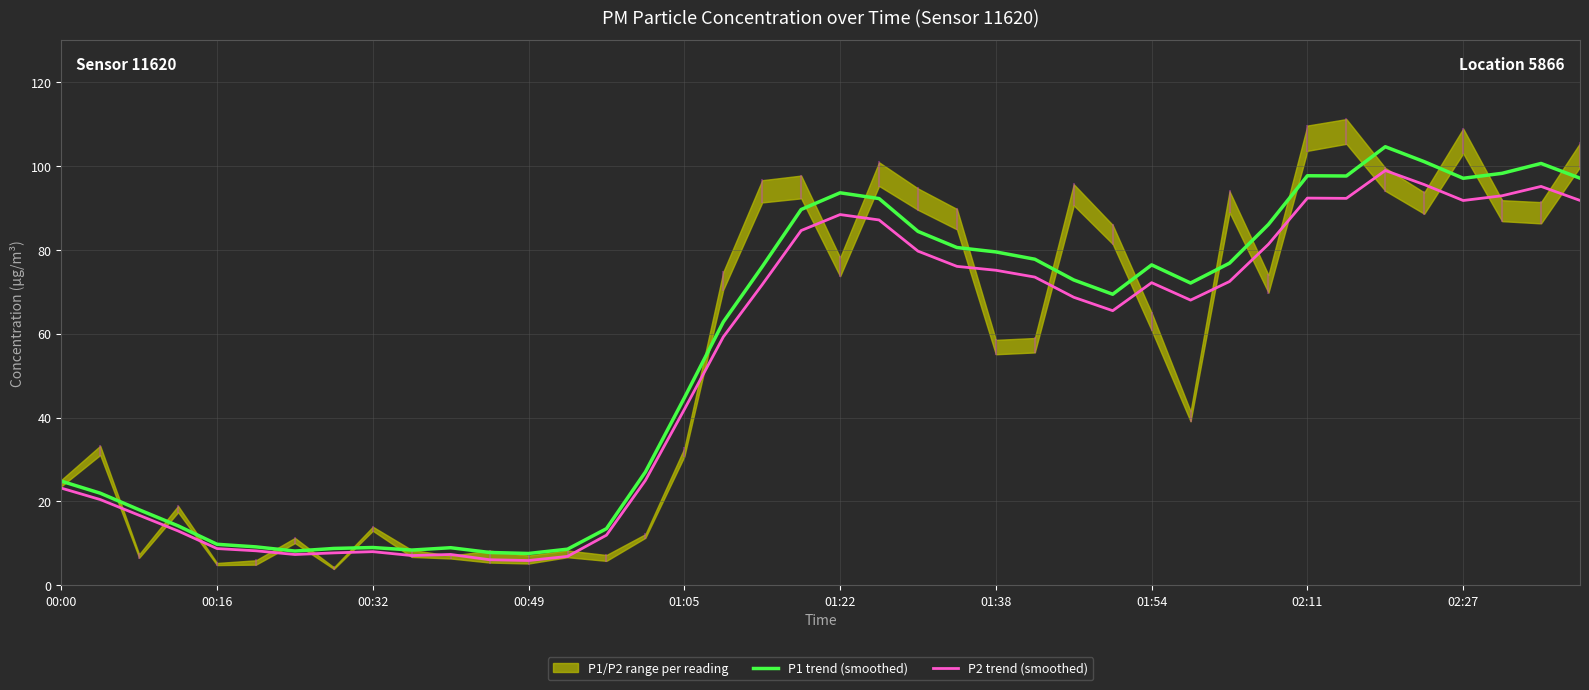

The value of P2 trend (smoothed) at 01:22 is 88.4. True or false?

True